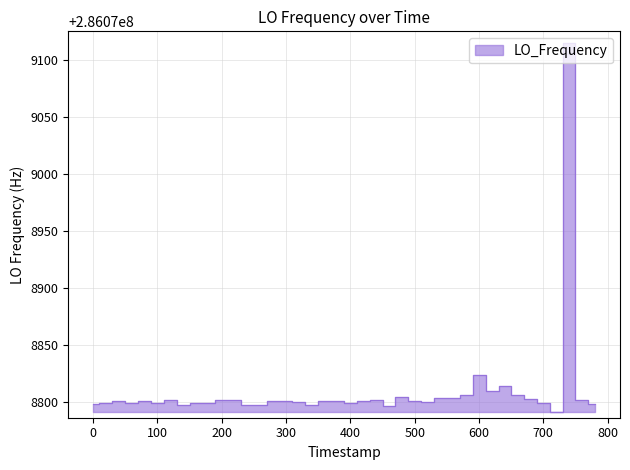

Reading left to right, what are all the values shown in this chart?

286078798.1	286078798.8	286078800.2	286078798.8	286078800.7	286078799.1	286078801.2	286078797.3	286078798.7	286078798.9	286078801.2	286078801.5	286078797.3	286078796.8	286078800.6	286078801.0	286078799.6	286078796.9	286078800.9	286078800.3	286078798.5	286078800.4	286078801.1	286078795.8	286078803.9	286078801.0	286078799.6	286078803.1	286078802.8	286078806.1	286078823.8	286078809.6	286078814.1	286078805.7	286078802.6	286078798.7	286078790.9	286079115.1	286078801.2	286078797.8